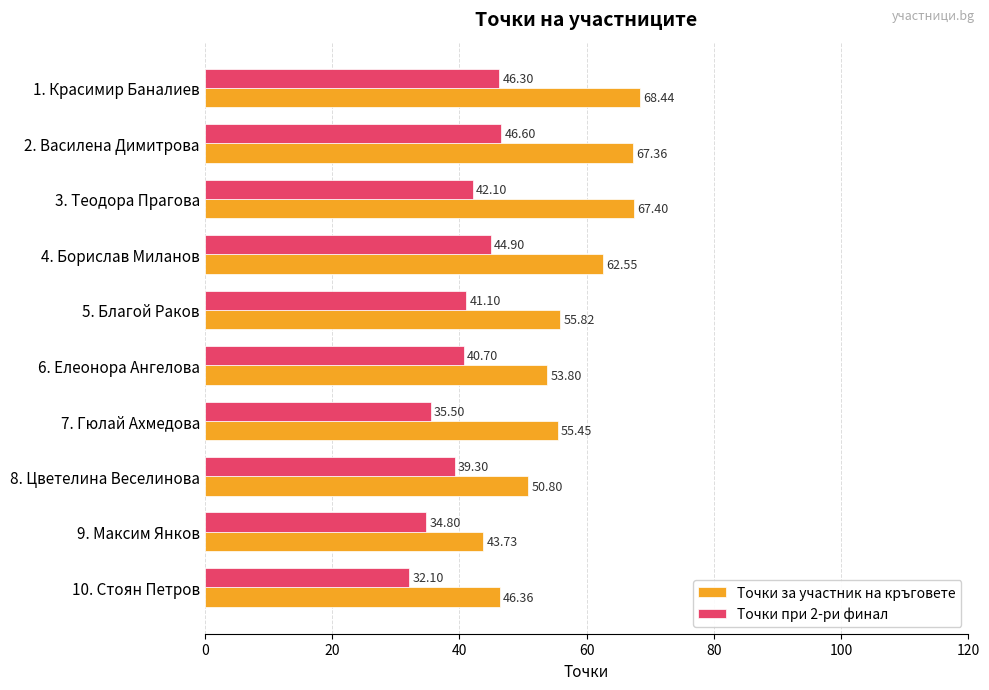

What is the total value across all series at 7. Гюлай Ахмедова?

91.0